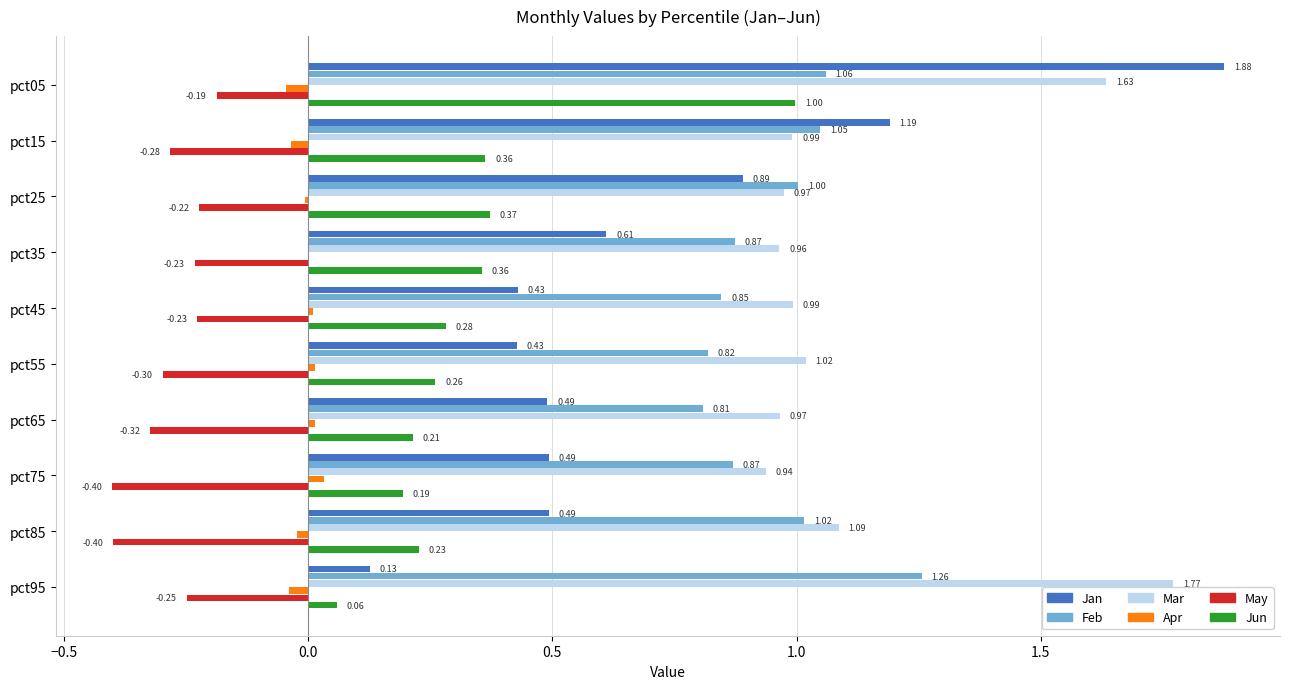

Is the value of Feb at pct15 greater than the value of Jun at pct55?

Yes